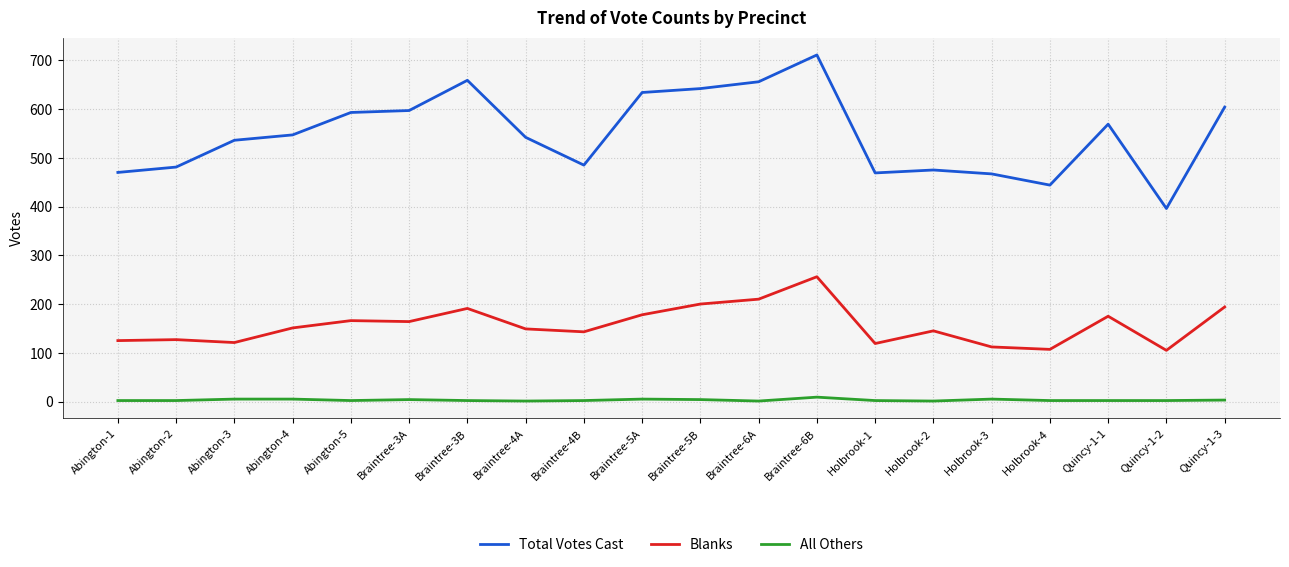

Is the value of All Others at Quincy-1-2 greater than the value of Blanks at Braintree-3A?

No